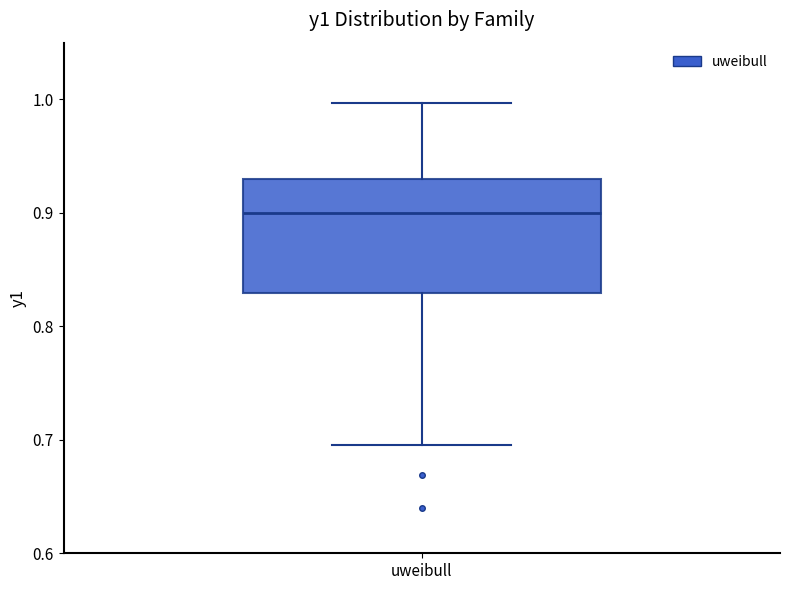

Transcribe this box plot: give where the median line is, the range the box spans, and where the two whiskers end, as read against the y-axis. The values are not printed on the chart, so give them approximately, as read against the axis.

median 0.90, box 0.83 to 0.93, whiskers 0.70 to 1.00